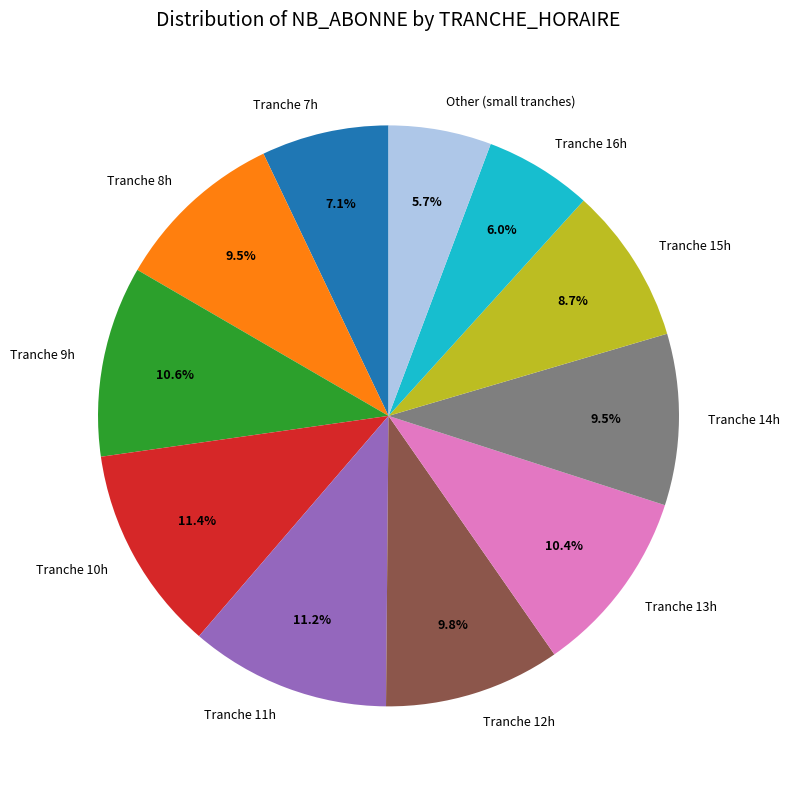

Does Tranche 7h account for over 50% of the chart?

No